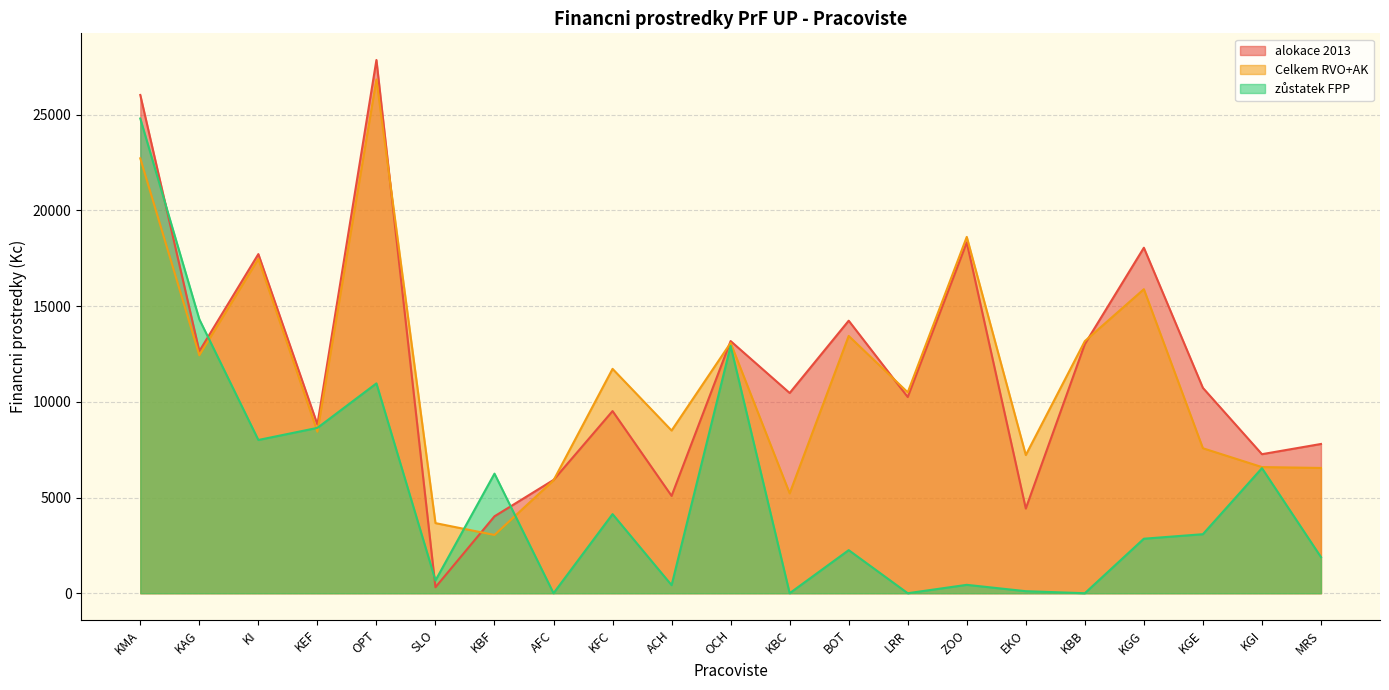

Which series has the largest range (max minus min)?

alokace 2013